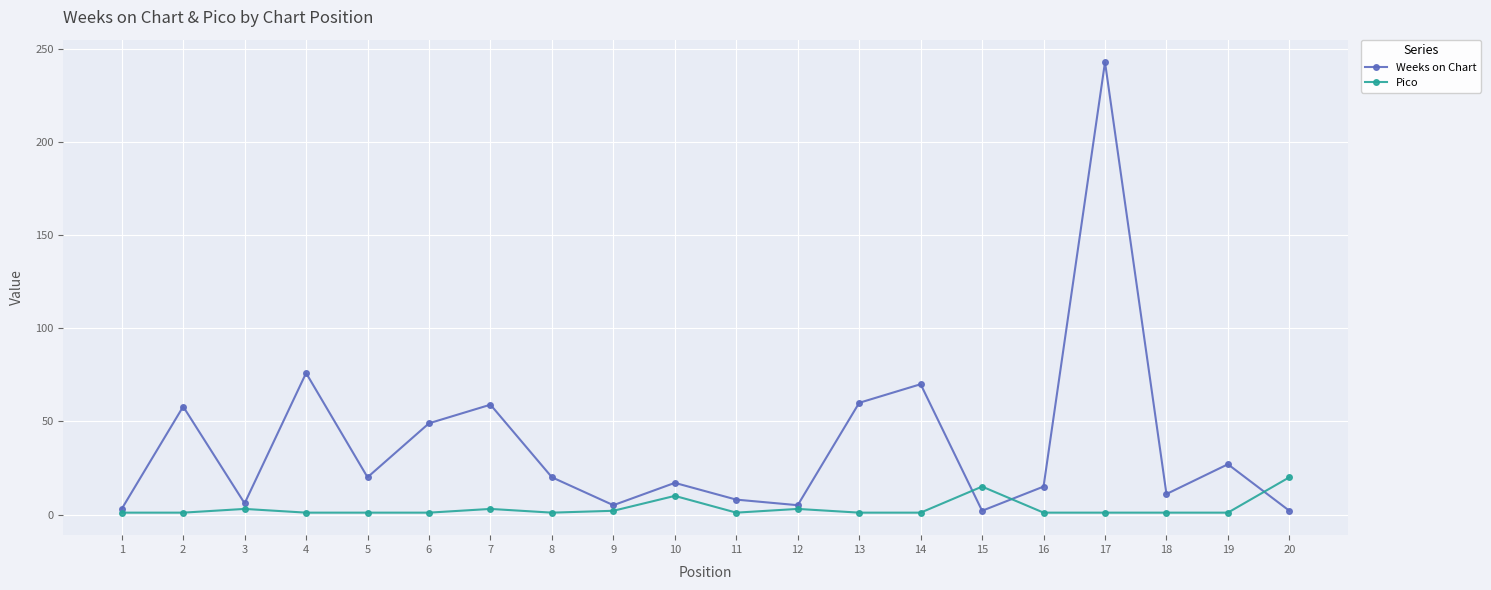

List the series in order of their overall mean, highest first.

Weeks on Chart, Pico